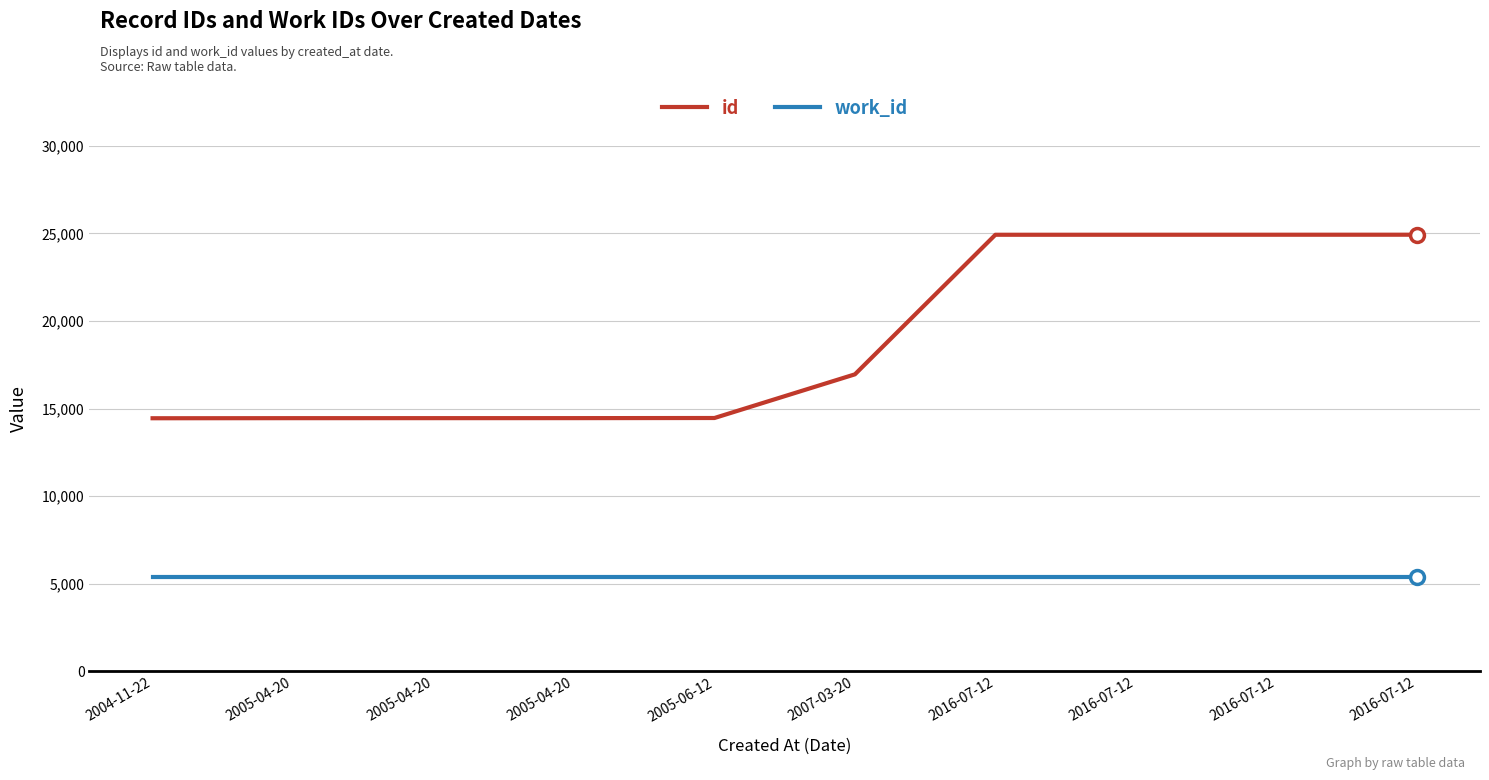

Rank the series by their average value, from lowest to highest.

work_id, id